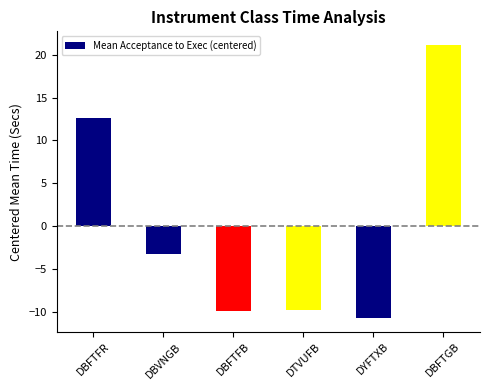

What is the change in value from DBFTFB to DYFTXB?

-0.8